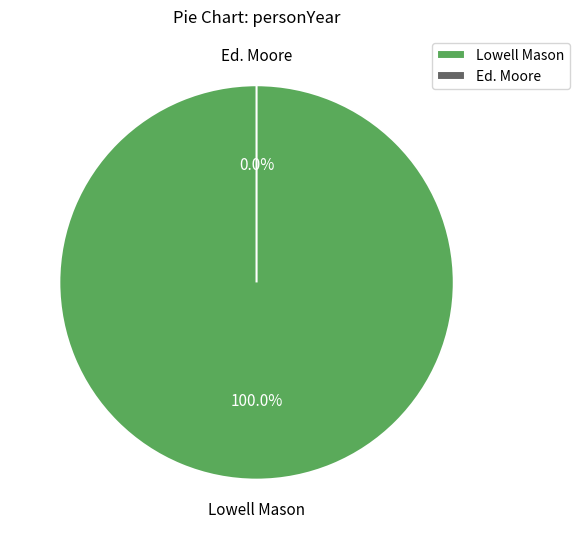

Does Ed. Moore represent more than half of the total?

No